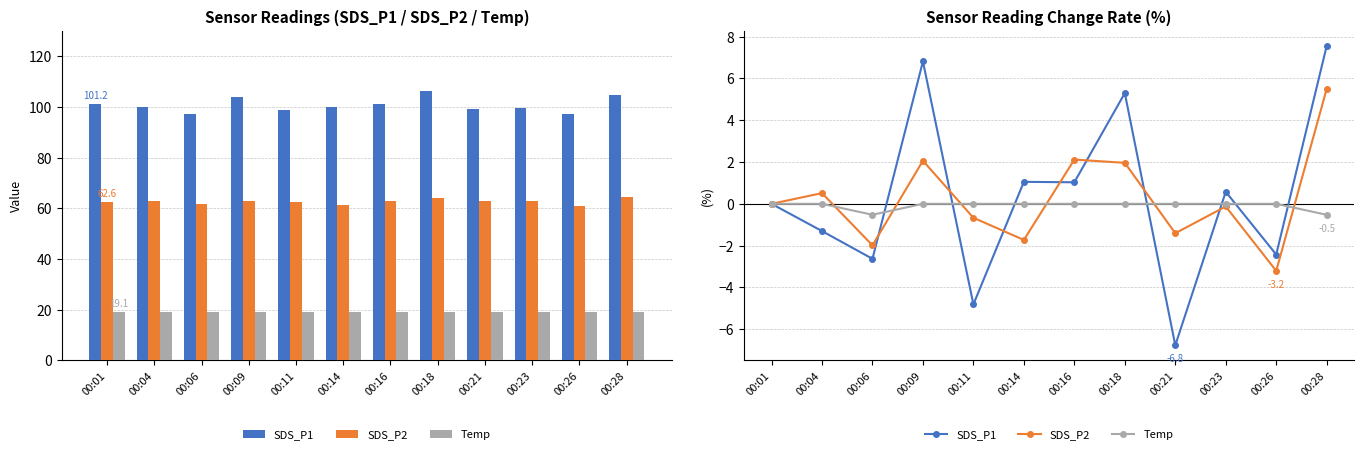

Which series changed the most between 00:14 and 00:21?

SDS_P1